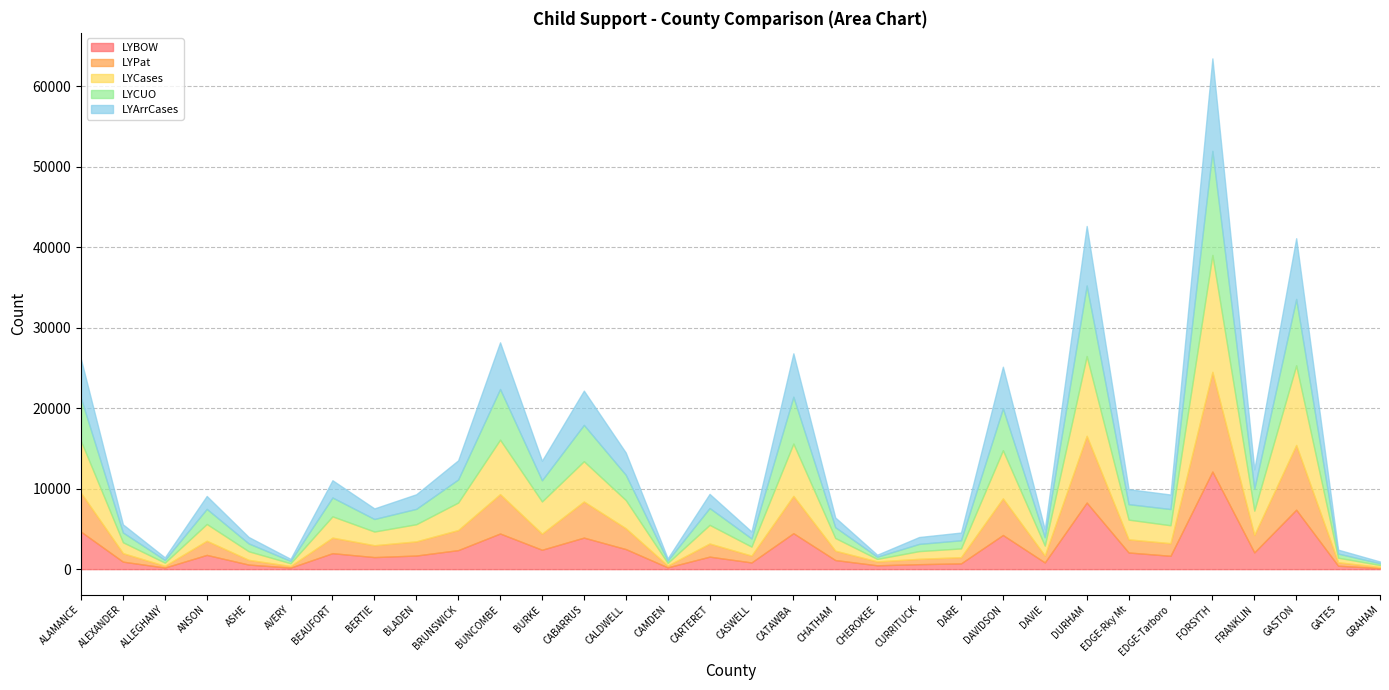

How many interior local peaks does the LYCUO series have?

10